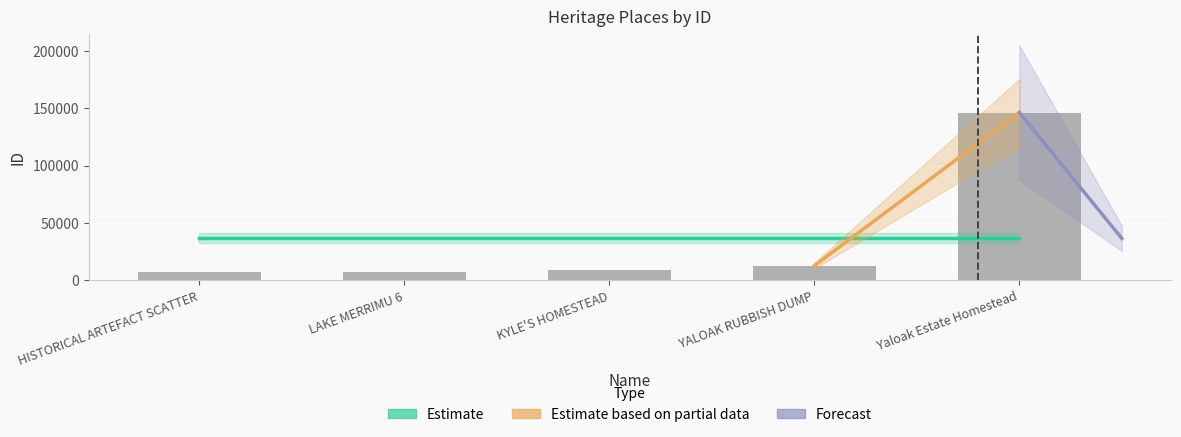

Read the value at HISTORICAL ARTEFACT SCATTER.

7039